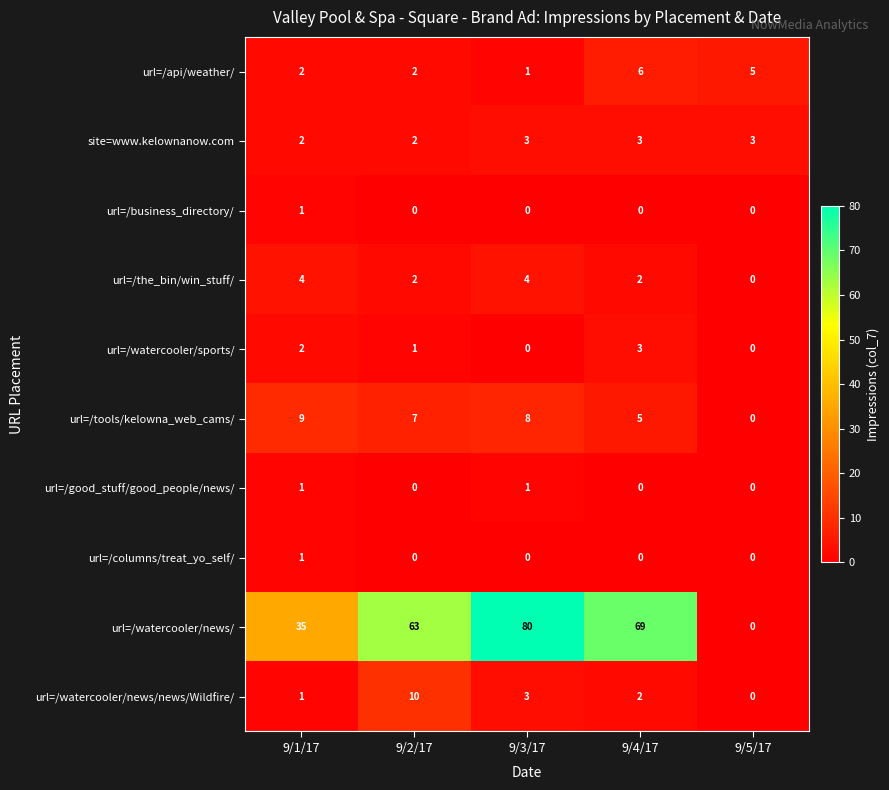

How many data points does each series have?

5